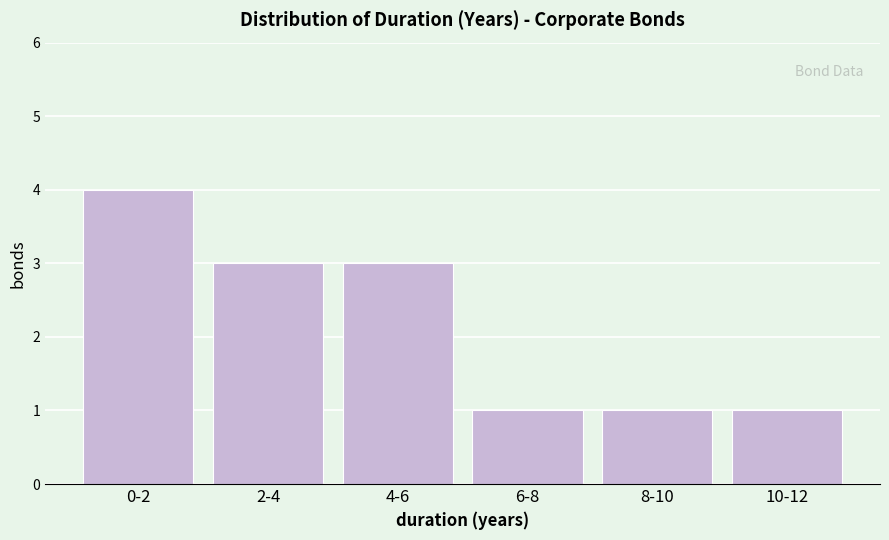

Reading left to right, extract all data points from this chart.

0-2=4	2-4=3	4-6=3	6-8=1	8-10=1	10-12=1